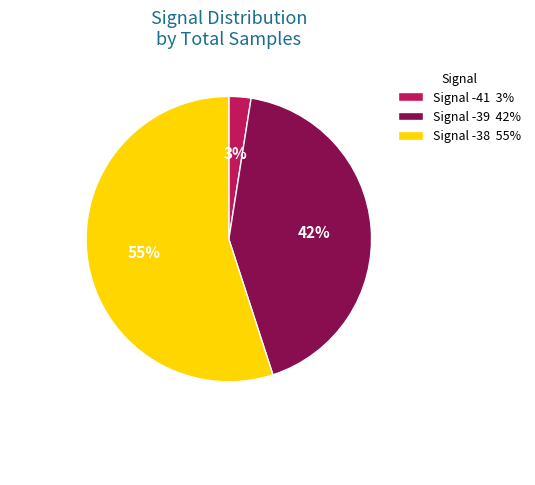

Which category has the biggest portion of the pie?

Signal -38 55%